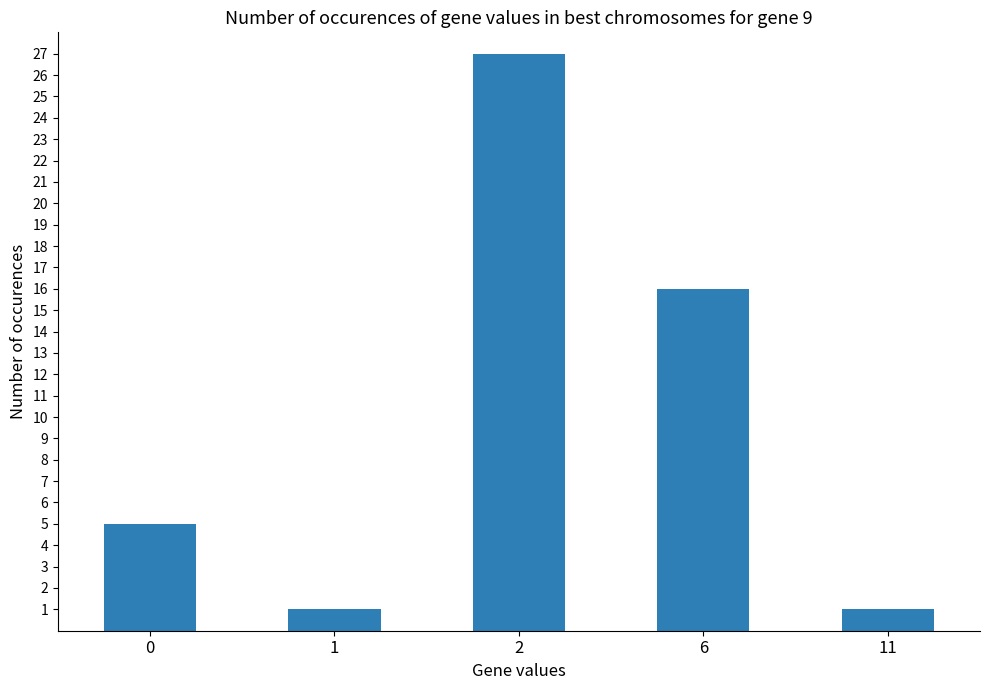

Reading left to right, list all the values displayed in this chart.

5	1	27	16	1